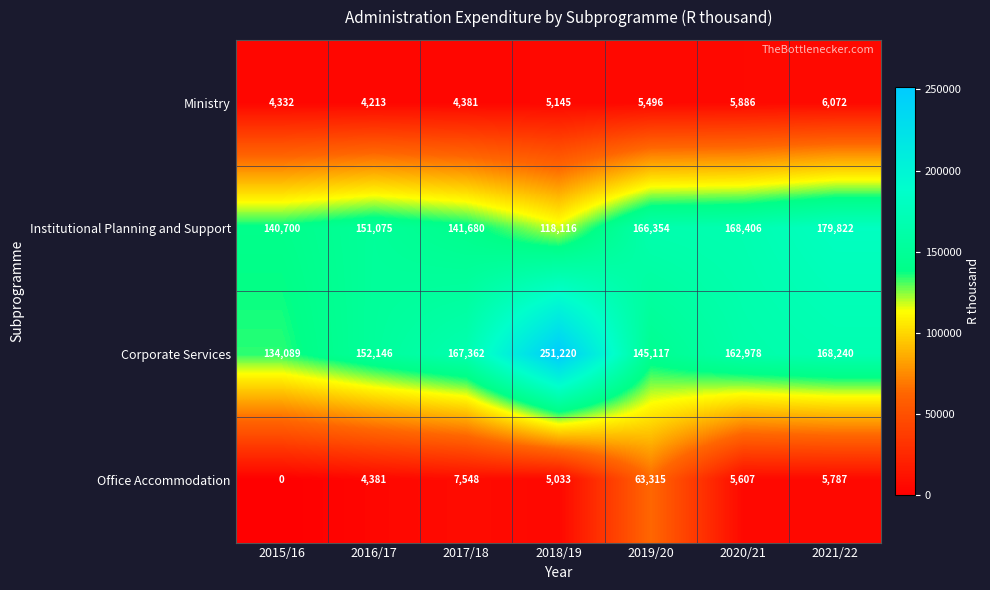

Where is Institutional Planning and Support nearest to the value 148969?

2016/17